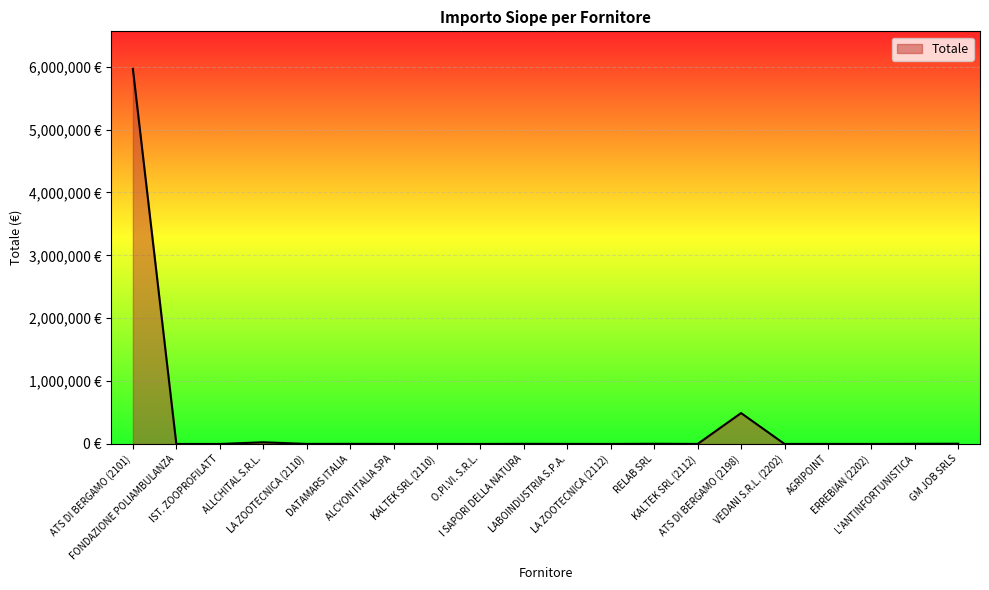

Is this an area chart (filled region under the line)?

Yes